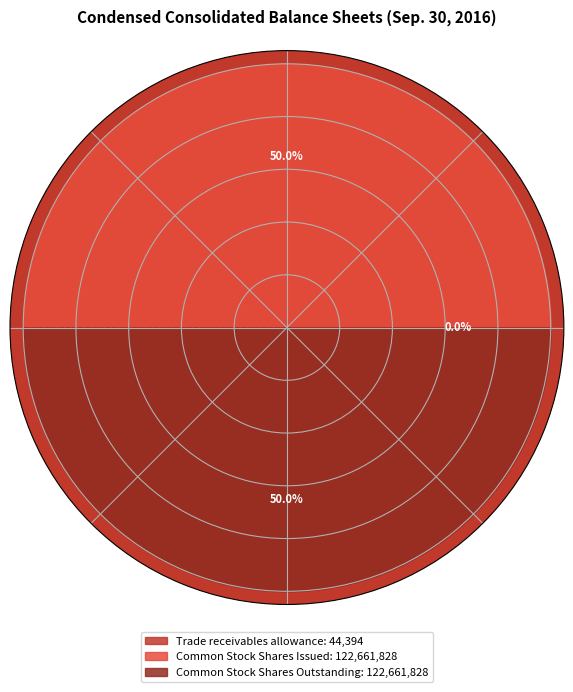

What is the largest slice in the pie chart?

Common Stock Shares Issued